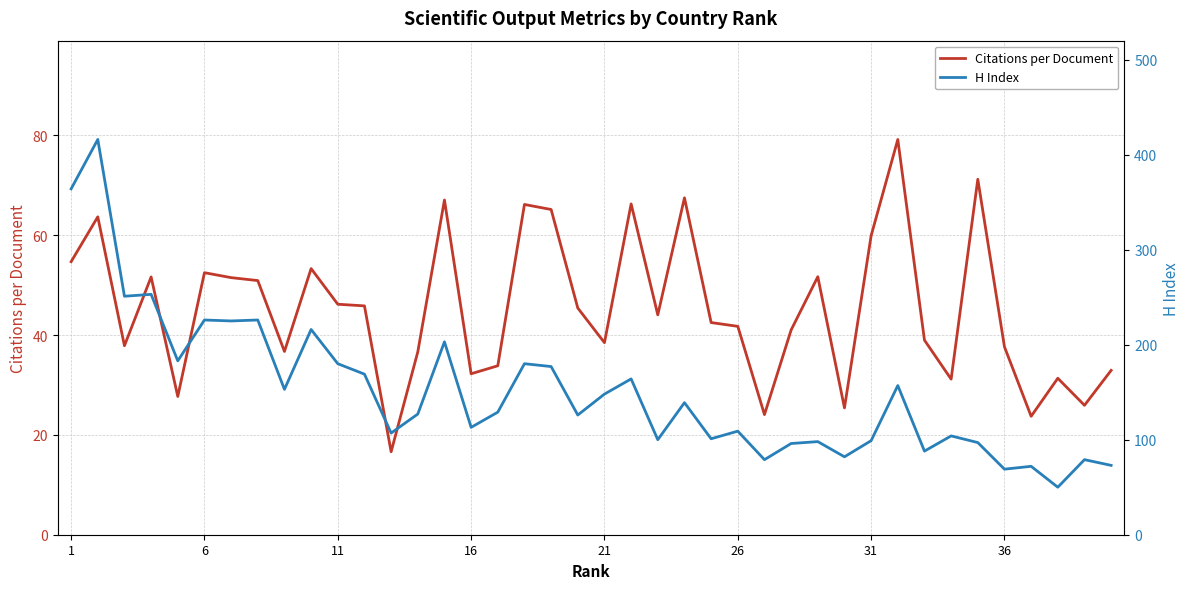

True or false: Citations per Document has a value of 19.5 at 36.

False